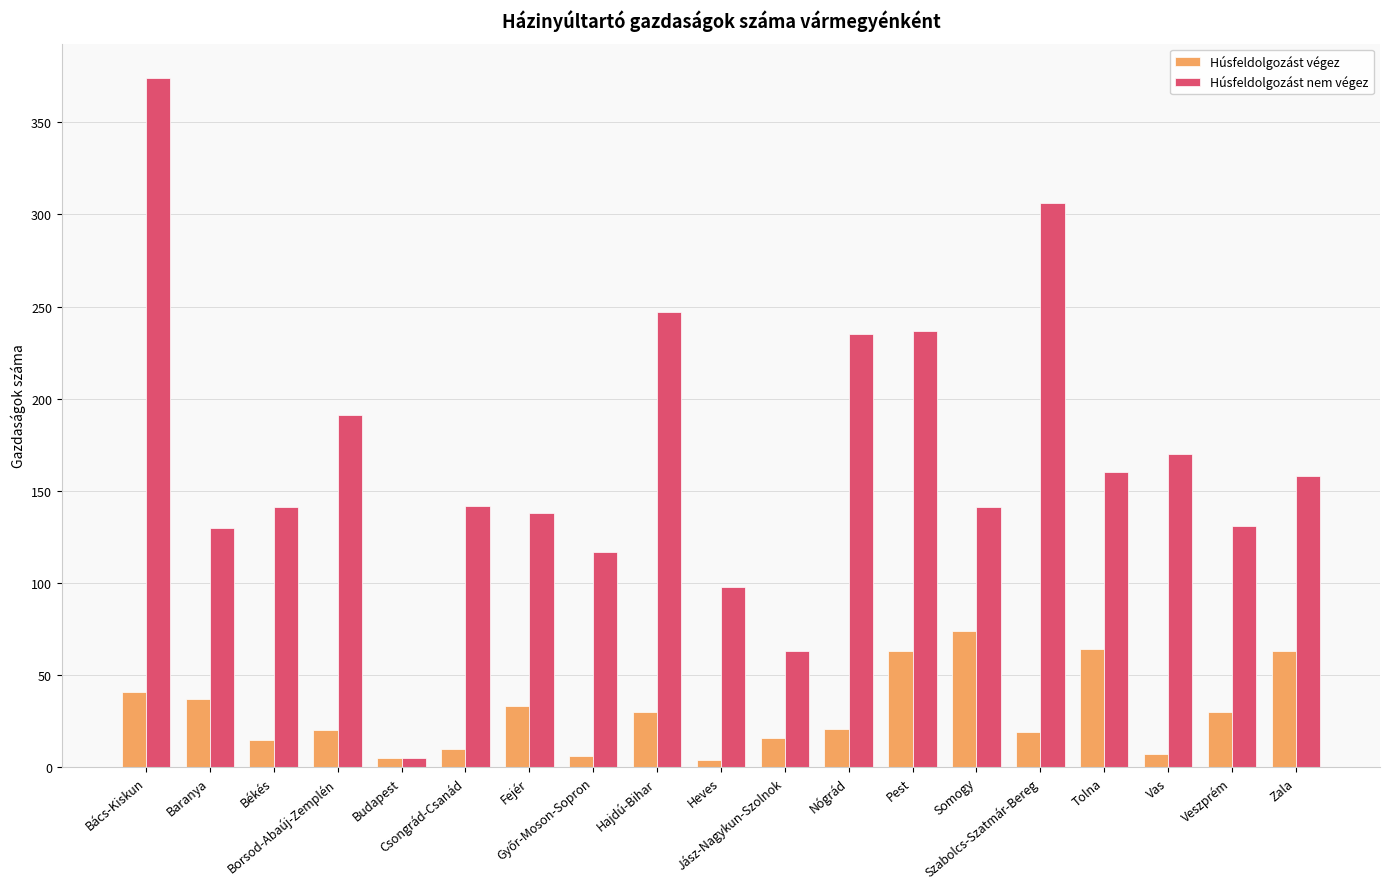

What is the difference between the highest and lowest values at Vas?

163